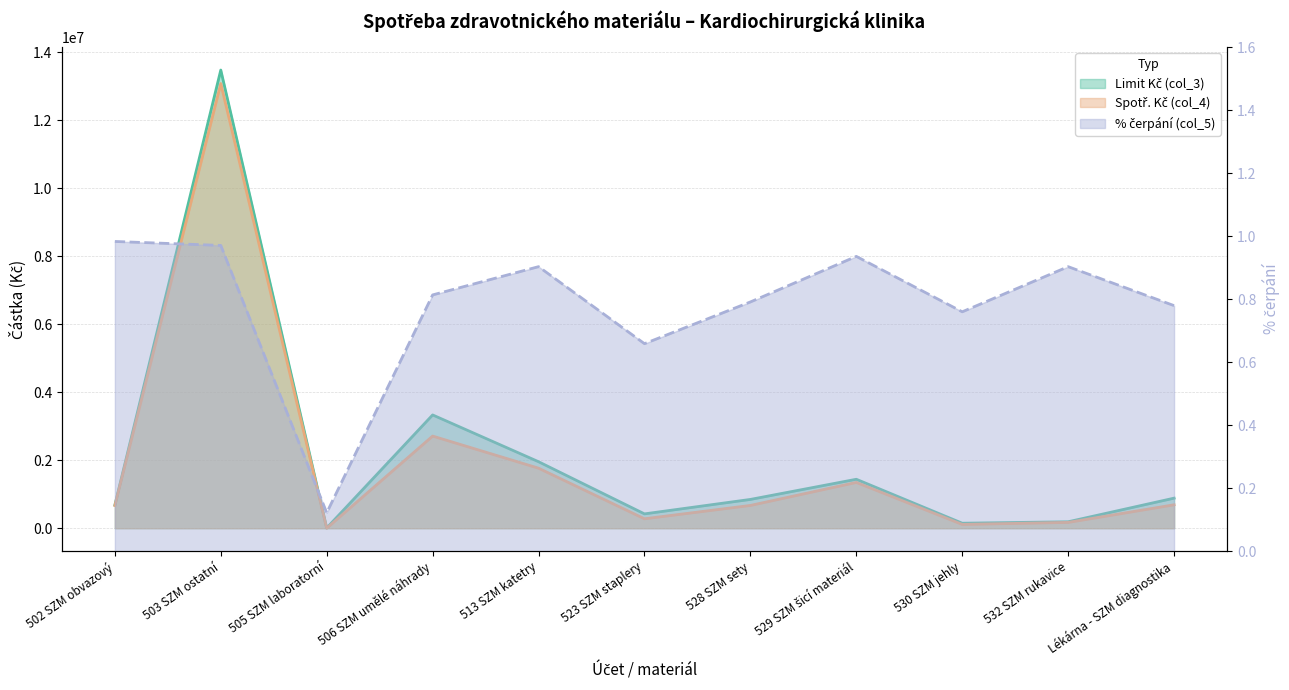

What is the difference between the second highest and minimum values in the Limit Kč (col_3) series?

3326308.8